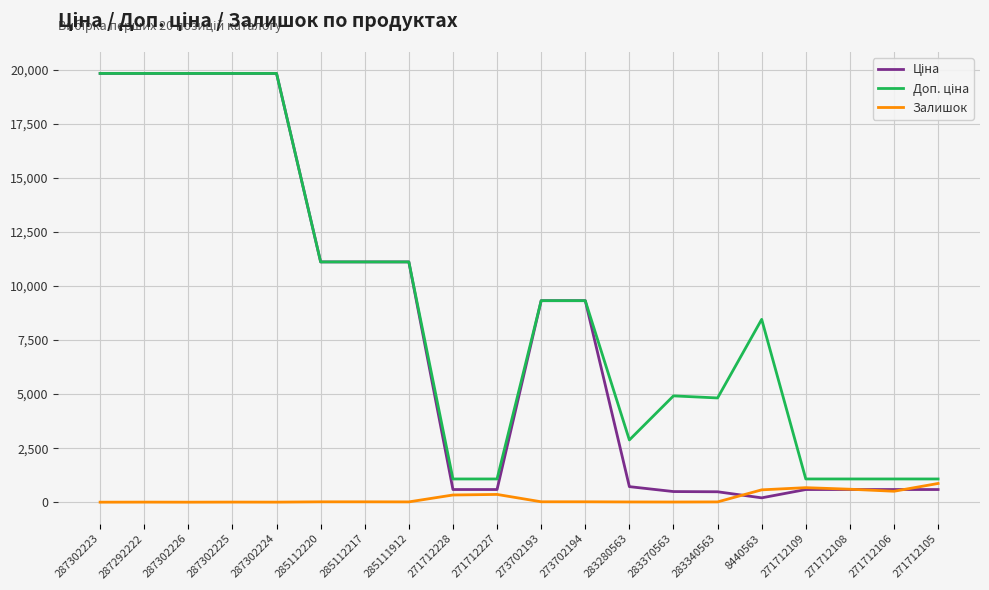

The Ціна series shows 201.3 at 8440563. True or false?

True